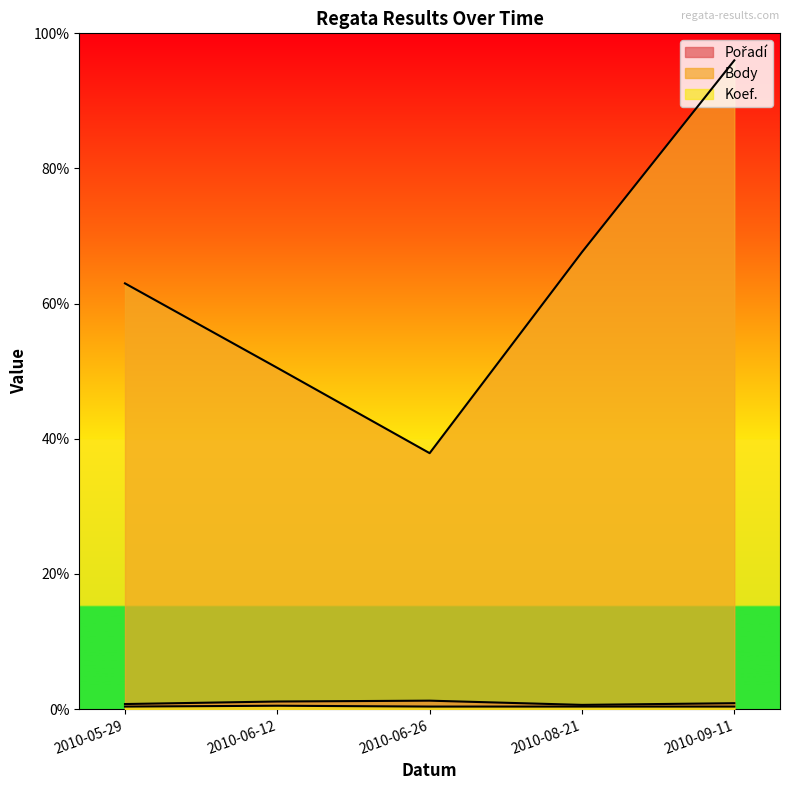

Is it true that Pořadí equals 7 at 2010-09-11?

True